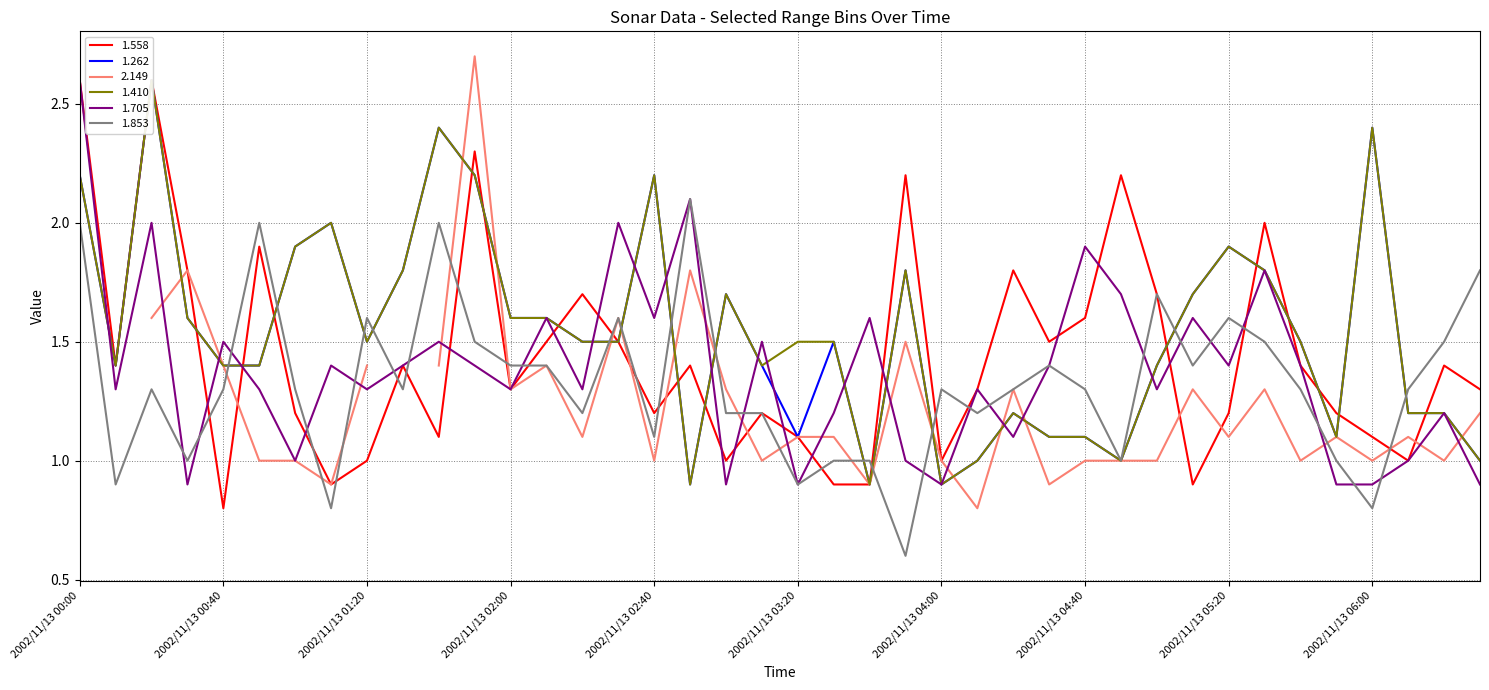

At how many categories does at least one series exceed 0?

40